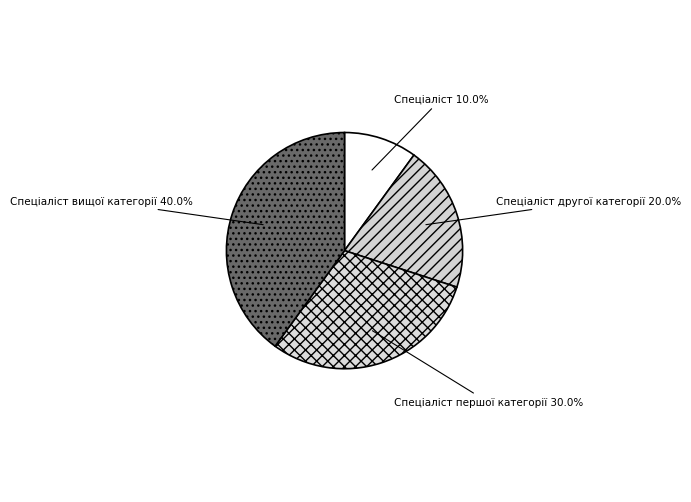

What is the total percentage of Спеціаліст другої категорії and Спеціаліст?

30.0%